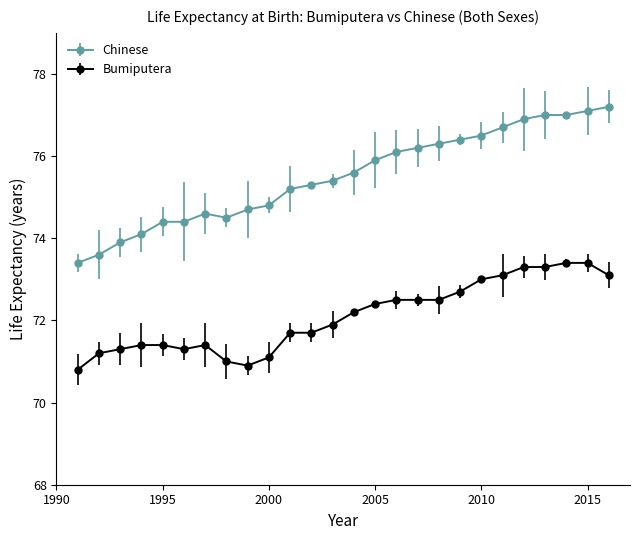

What are all the series names shown in the legend?

Chinese, Bumiputera